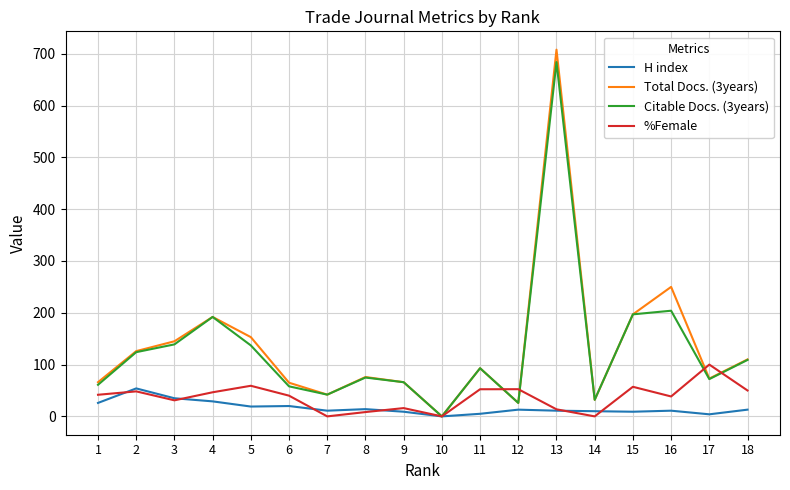

What is the spread (max minus min) of values at 2?

77.7